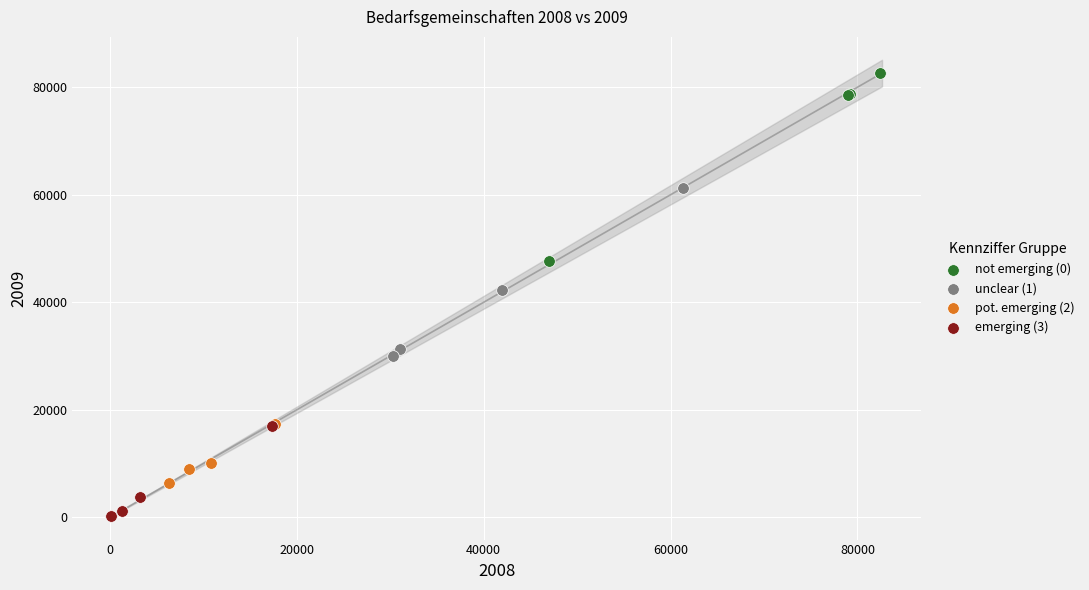

Which series reaches the minimum Y coordinate?

emerging (3)